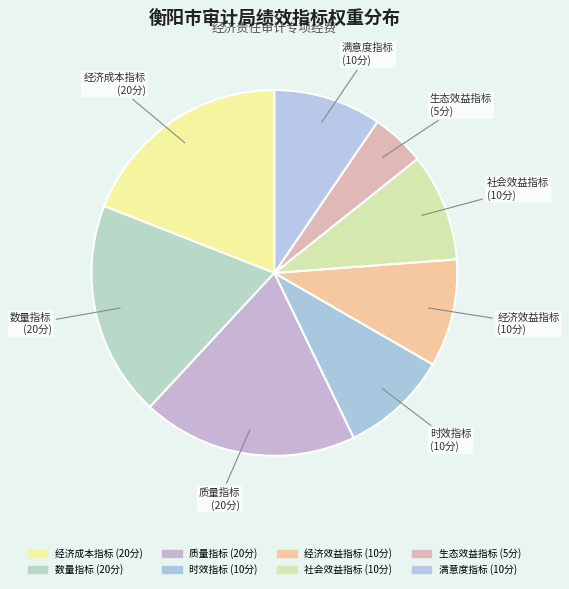

Count the number of slices in the pie.

8